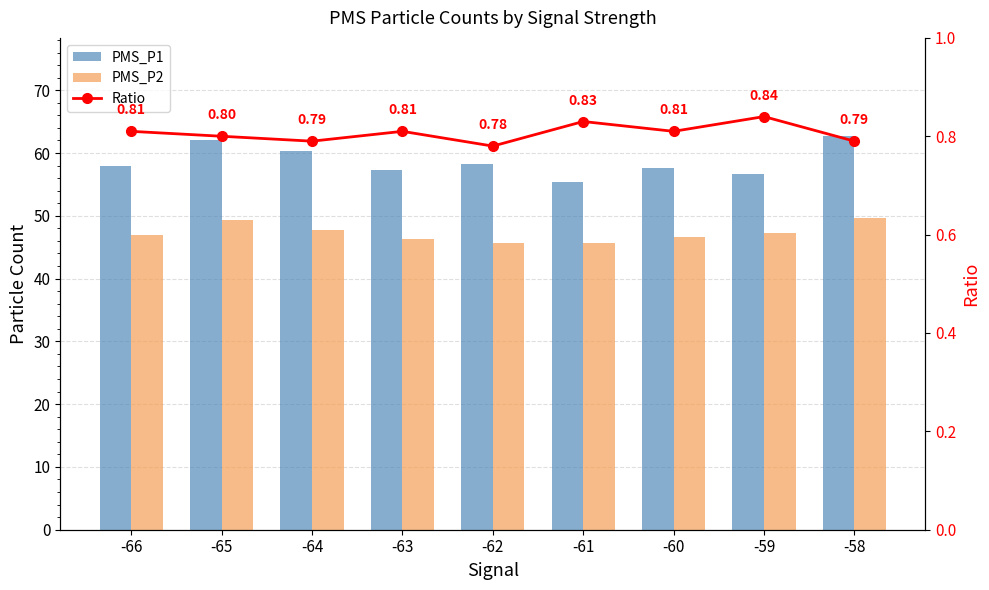

Reading left to right, transcribe all the data shown in this chart.

PMS_P1: -66=58.0	-65=62.0	-64=60.3	-63=57.3	-62=58.3	-61=55.3	-60=57.7	-59=56.7	-58=62.7
PMS_P2: -66=47.0	-65=49.3	-64=47.7	-63=46.3	-62=45.7	-61=45.7	-60=46.7	-59=47.3	-58=49.7
Ratio: -66=0.8	-65=0.8	-64=0.8	-63=0.8	-62=0.8	-61=0.8	-60=0.8	-59=0.8	-58=0.8